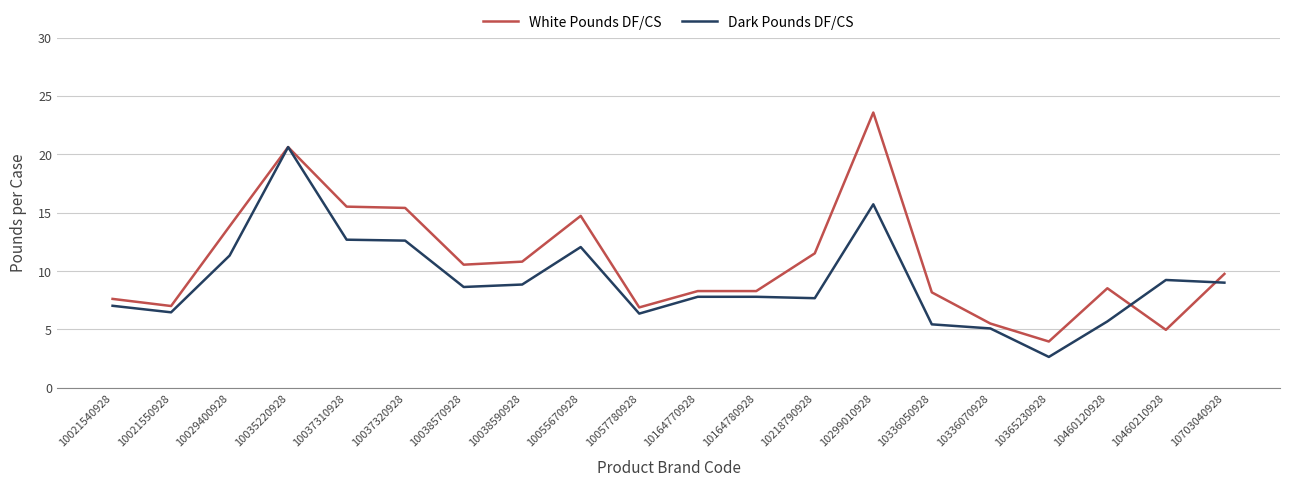

Which series changed the most between 10055670928 and 10460210928?

White Pounds DF/CS